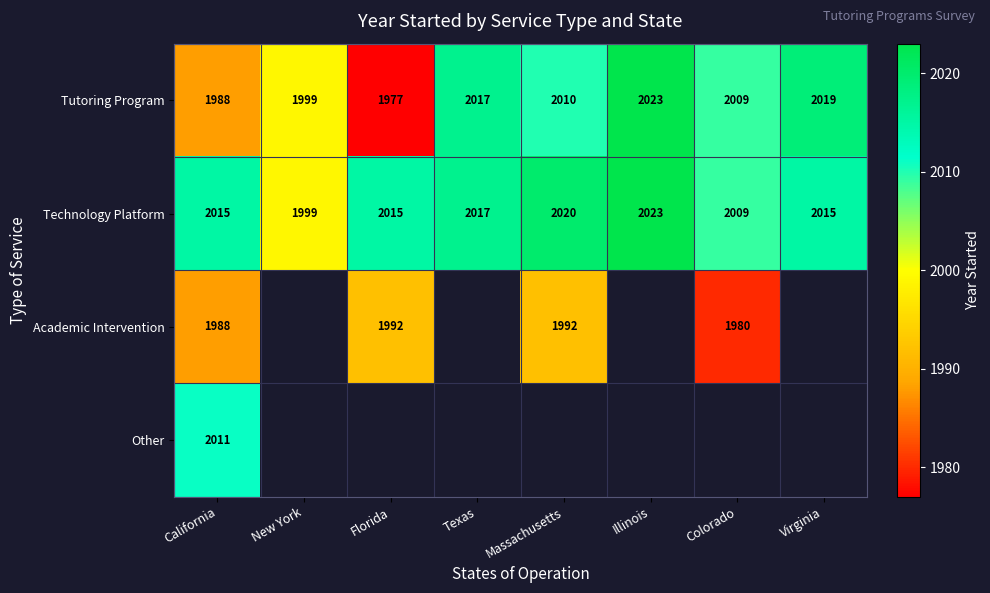

At which category is the sum across all series the highest?

California